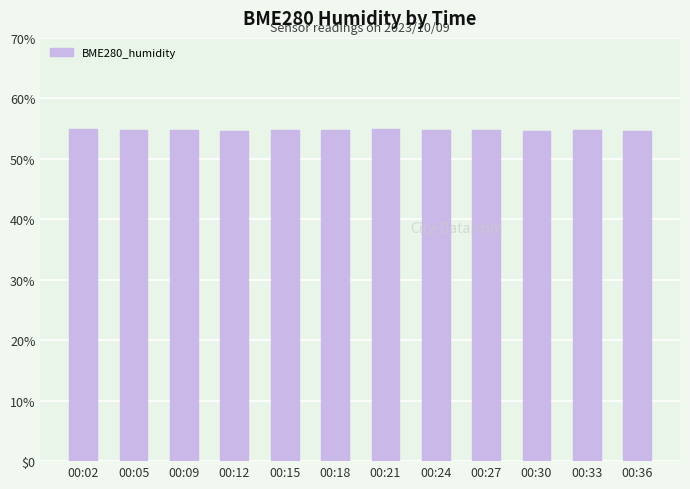

Are the bars grouped side by side (vs. stacked)?

No